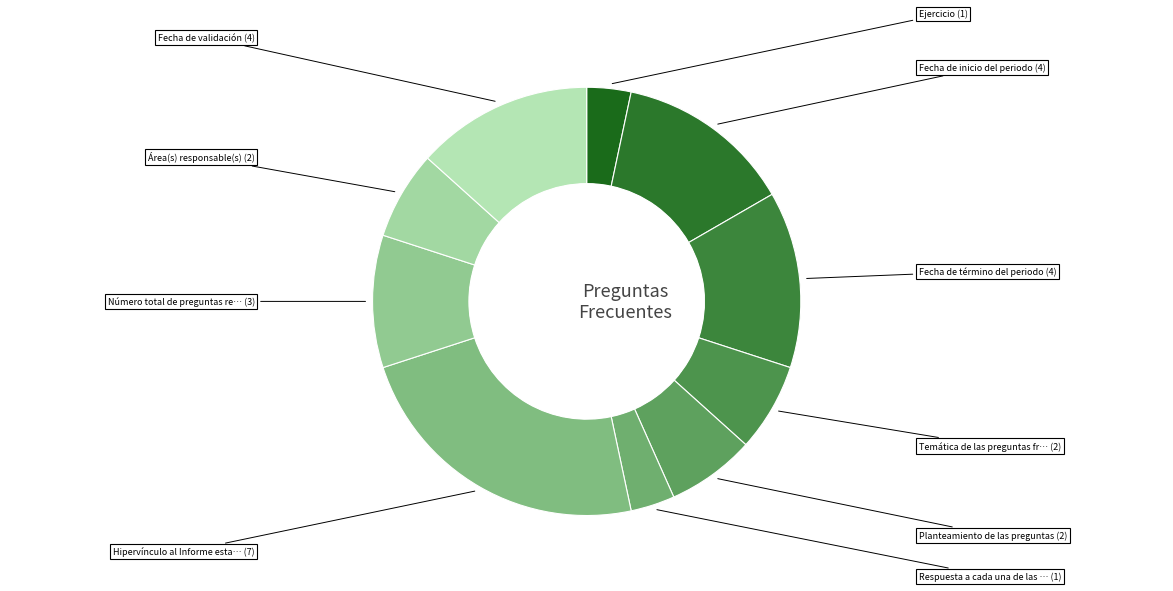

Is there any slice that represents more than half of the pie?

No